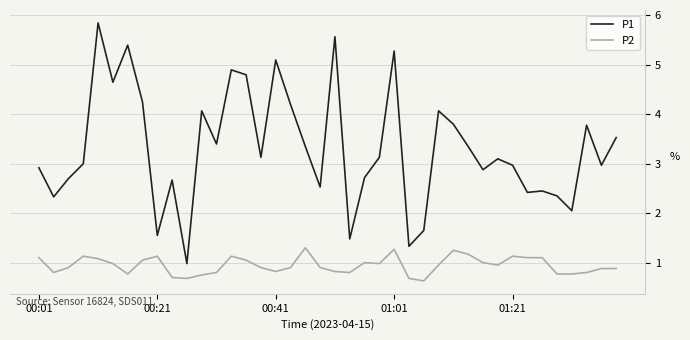

Which series has the largest range (max minus min)?

P1